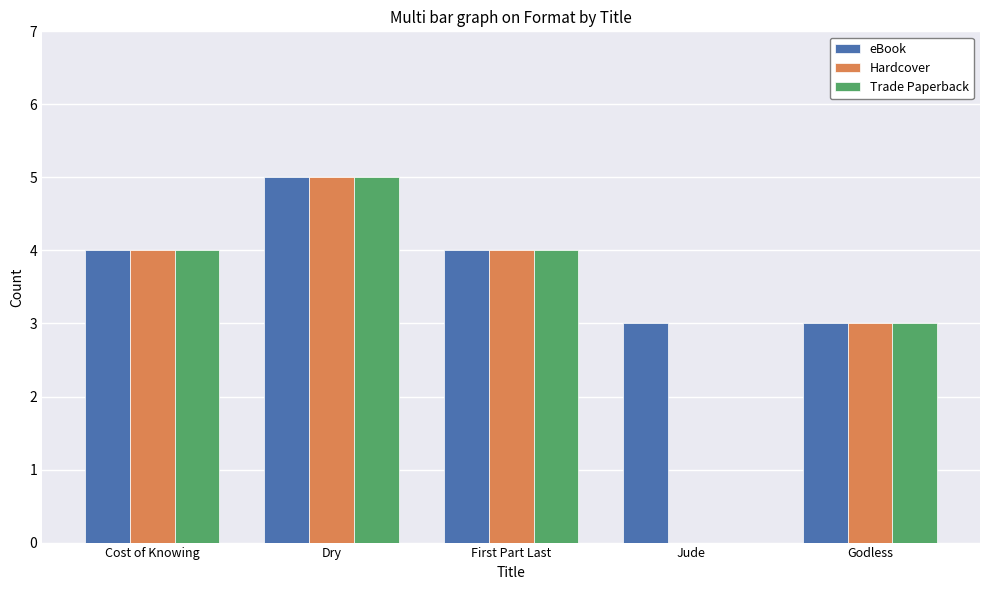

At which category is the sum across all series the highest?

Dry